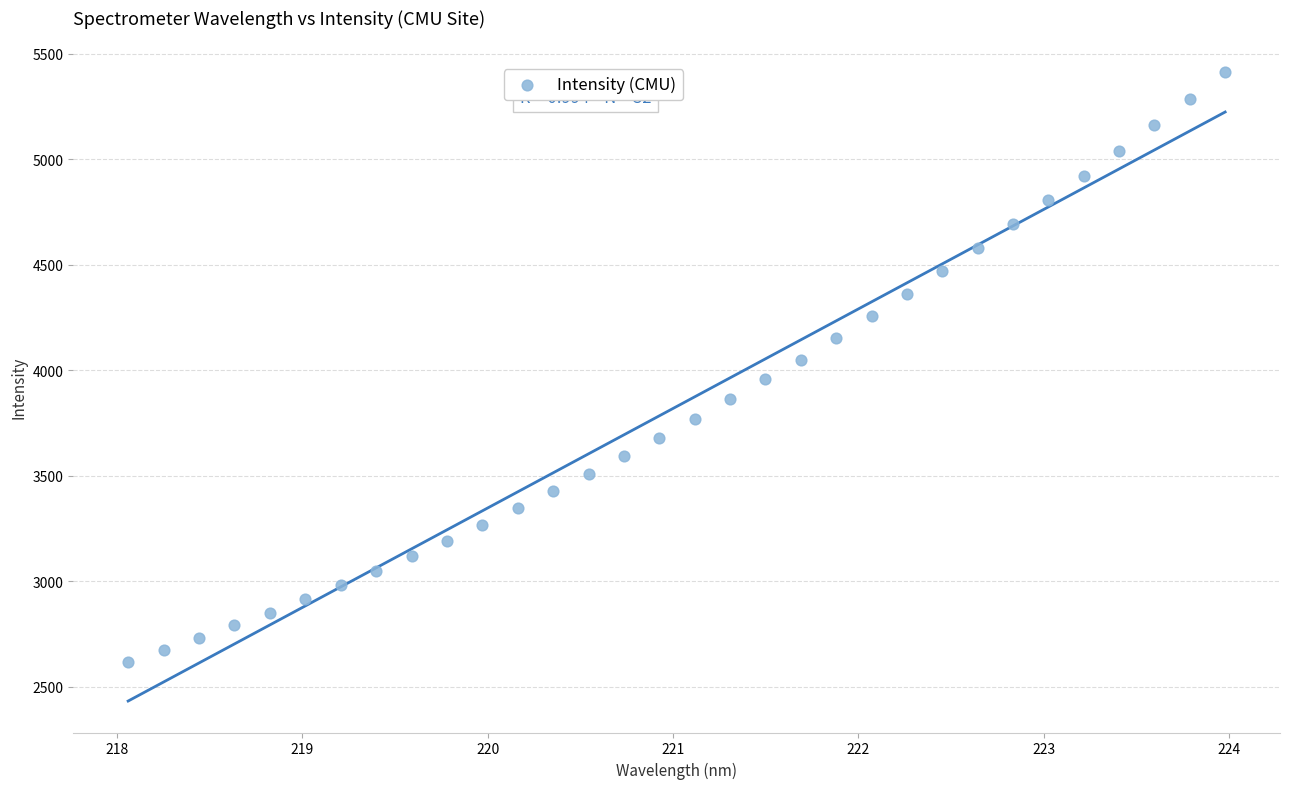

What is the range of X values (max minus min)?

5.9